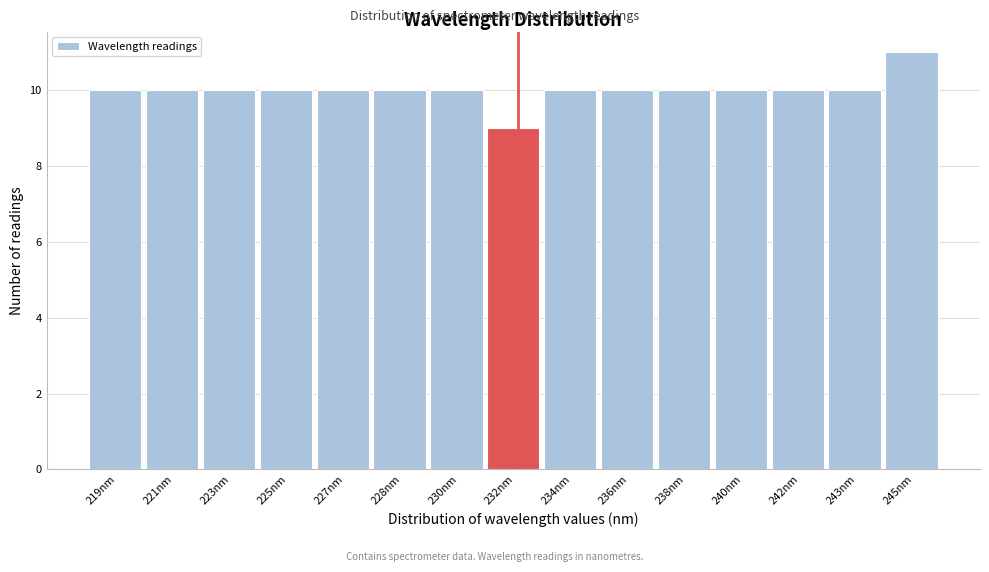

Reading left to right, extract all data points from this chart.

219nm=10	221nm=10	223nm=10	225nm=10	227nm=10	228nm=10	230nm=10	232nm=9	234nm=10	236nm=10	238nm=10	240nm=10	242nm=10	243nm=10	245nm=11